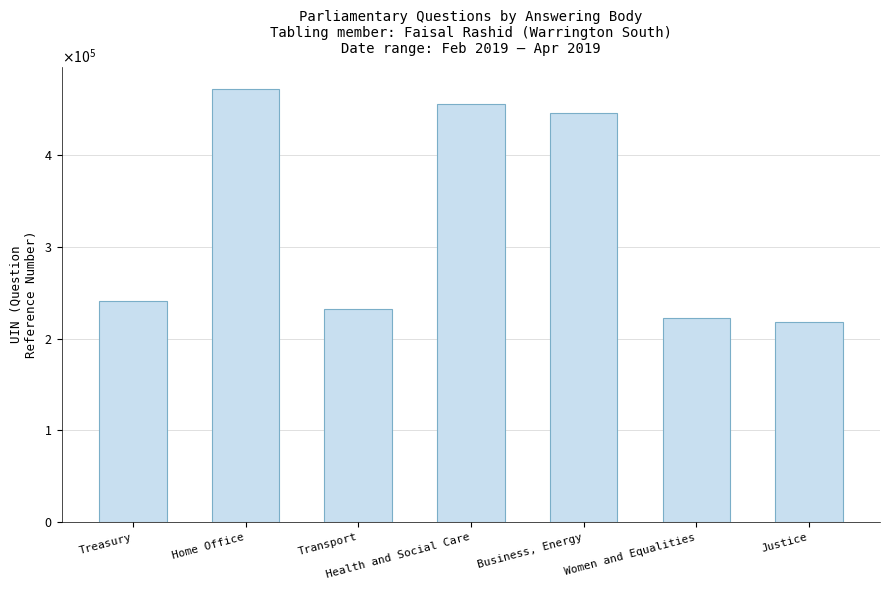

What is the sum of the values at Treasury and Women and Equalities?

463887